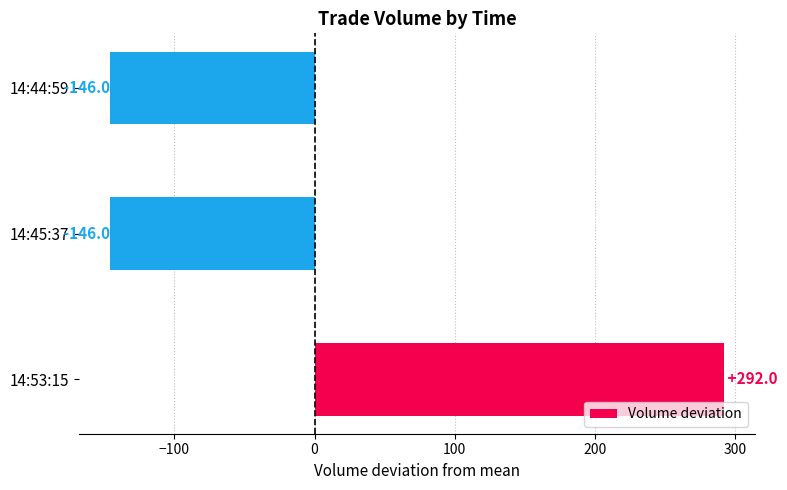

What is the difference between the values at 14:44:59 and 14:53:15?

438